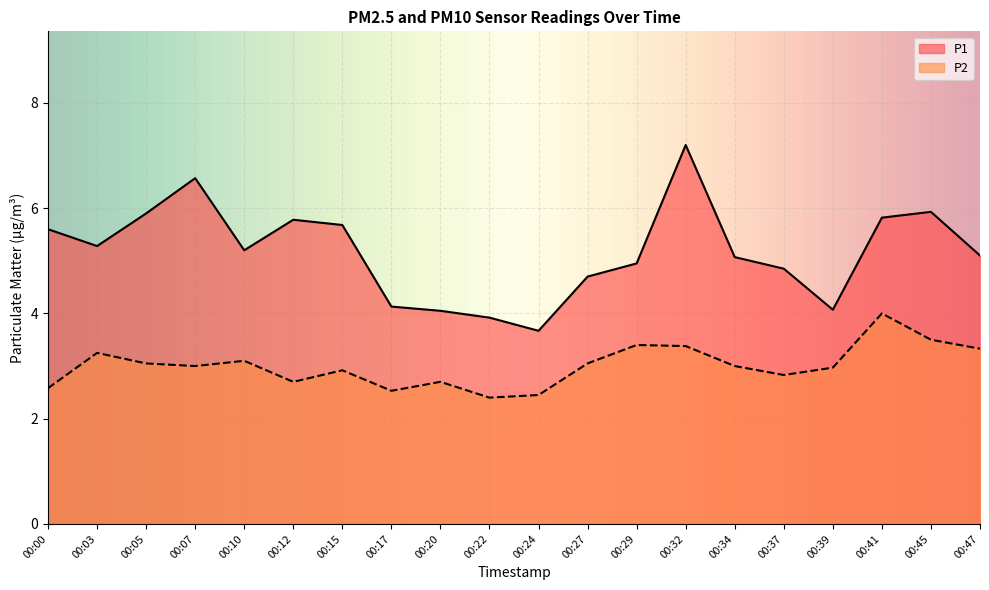

Which series has the widest spread of values?

P1